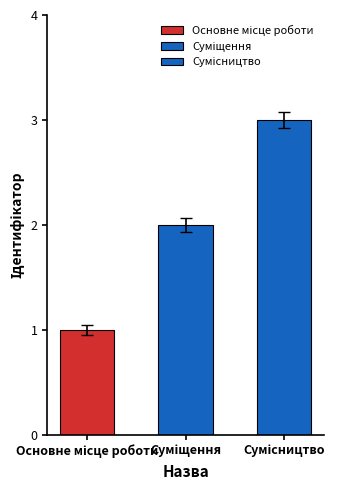

True or false: the data shows 2 at Суміщення.

True